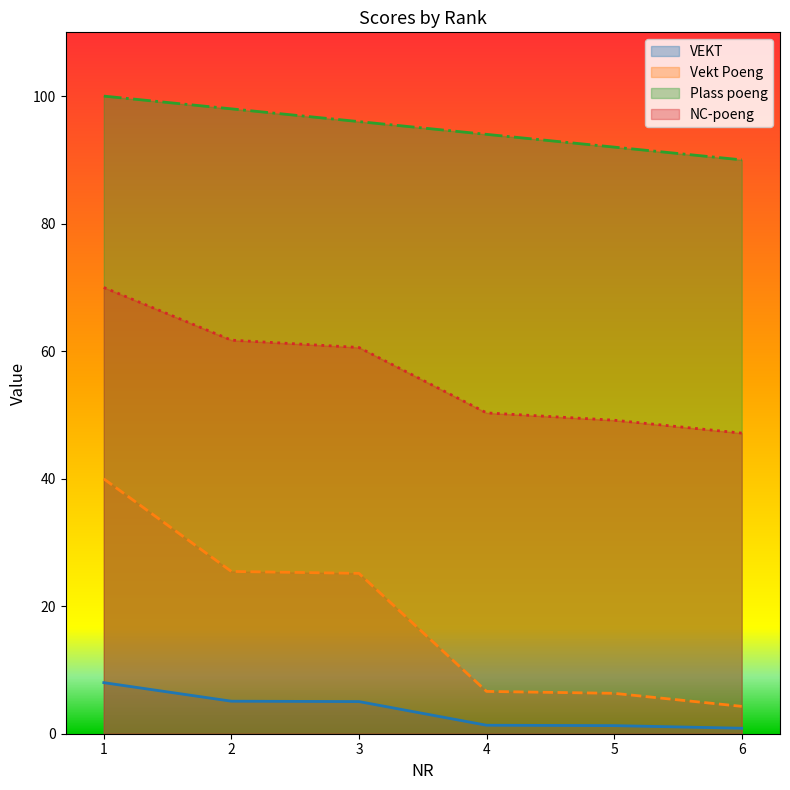

How many data points does each series have?

6